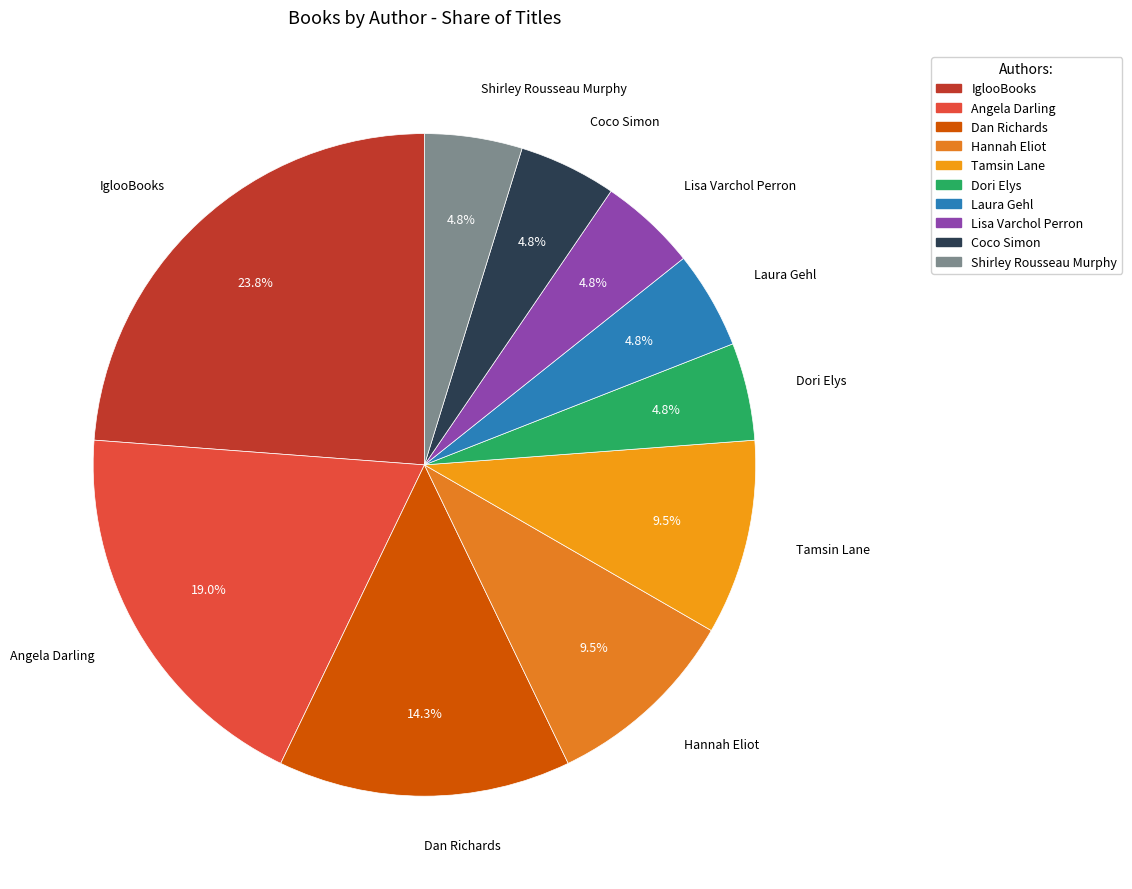

Which category has the biggest portion of the pie?

IglooBooks